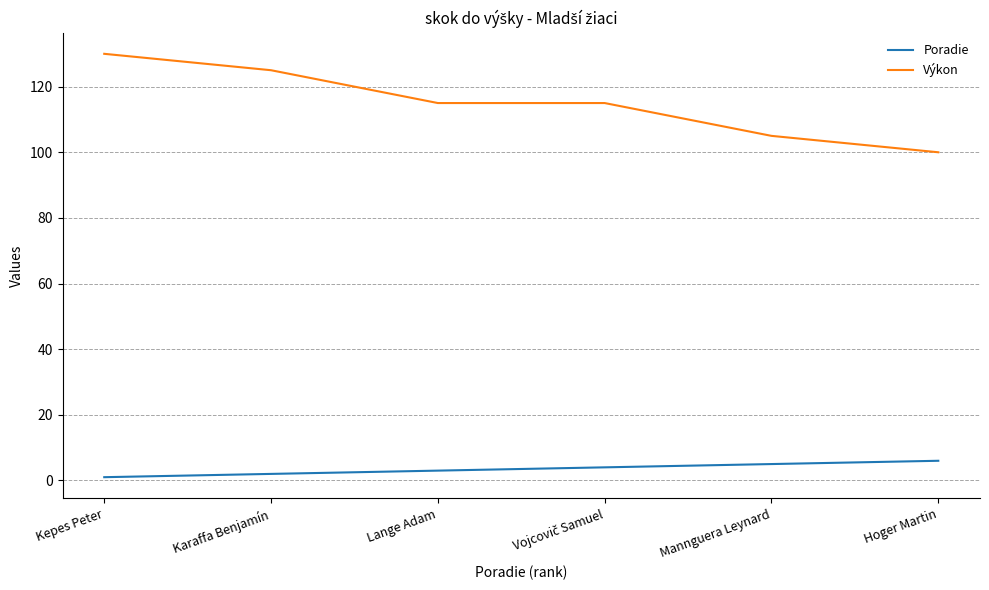

How many lines are shown in the chart?

2